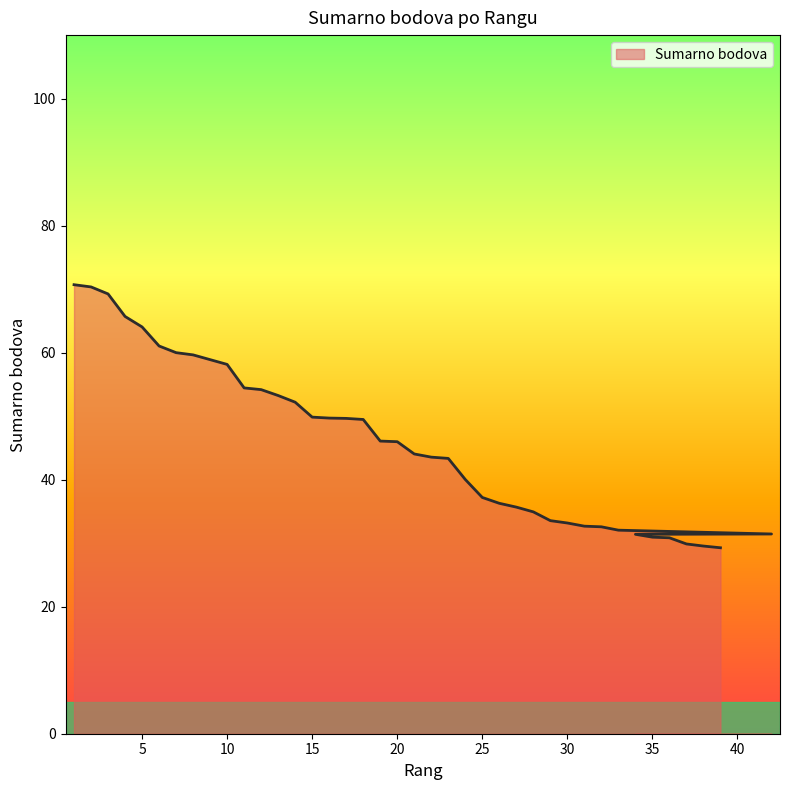

At which label does the data first exceed 45?

1